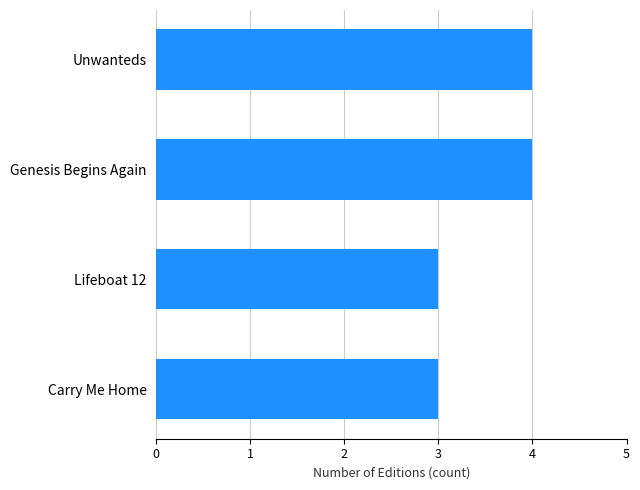

Is it true that the value at Carry Me Home is 5?

False